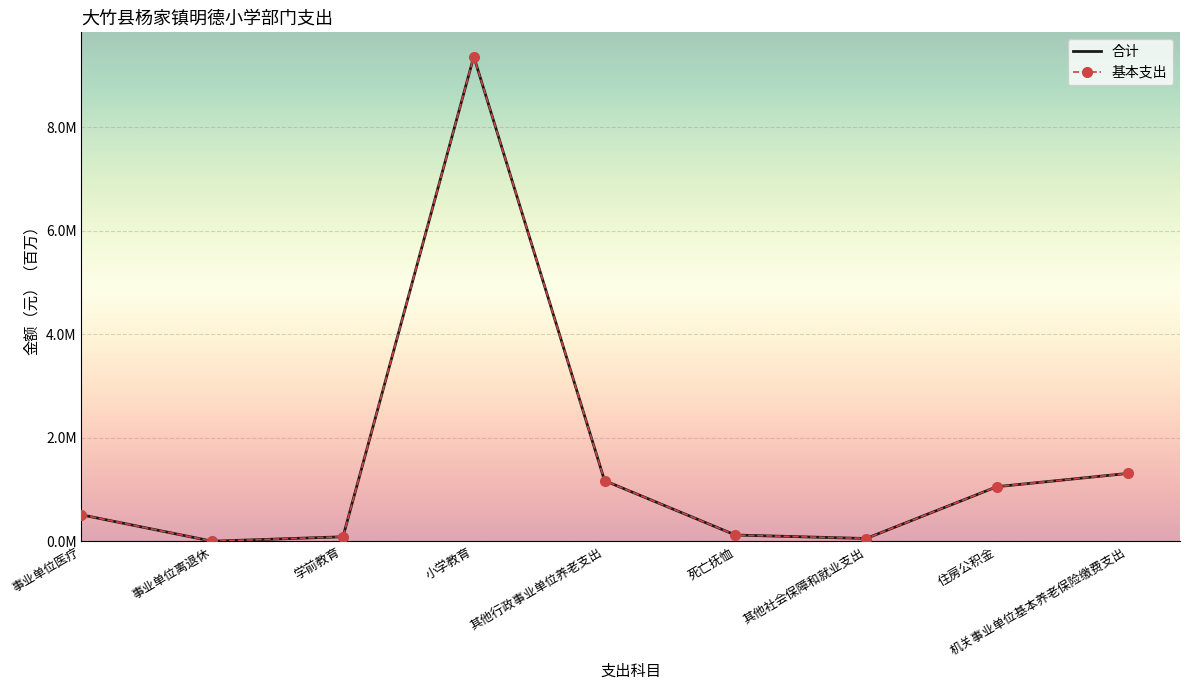

The value of 基本支出 at 事业单位医疗 is 0.4. True or false?

False